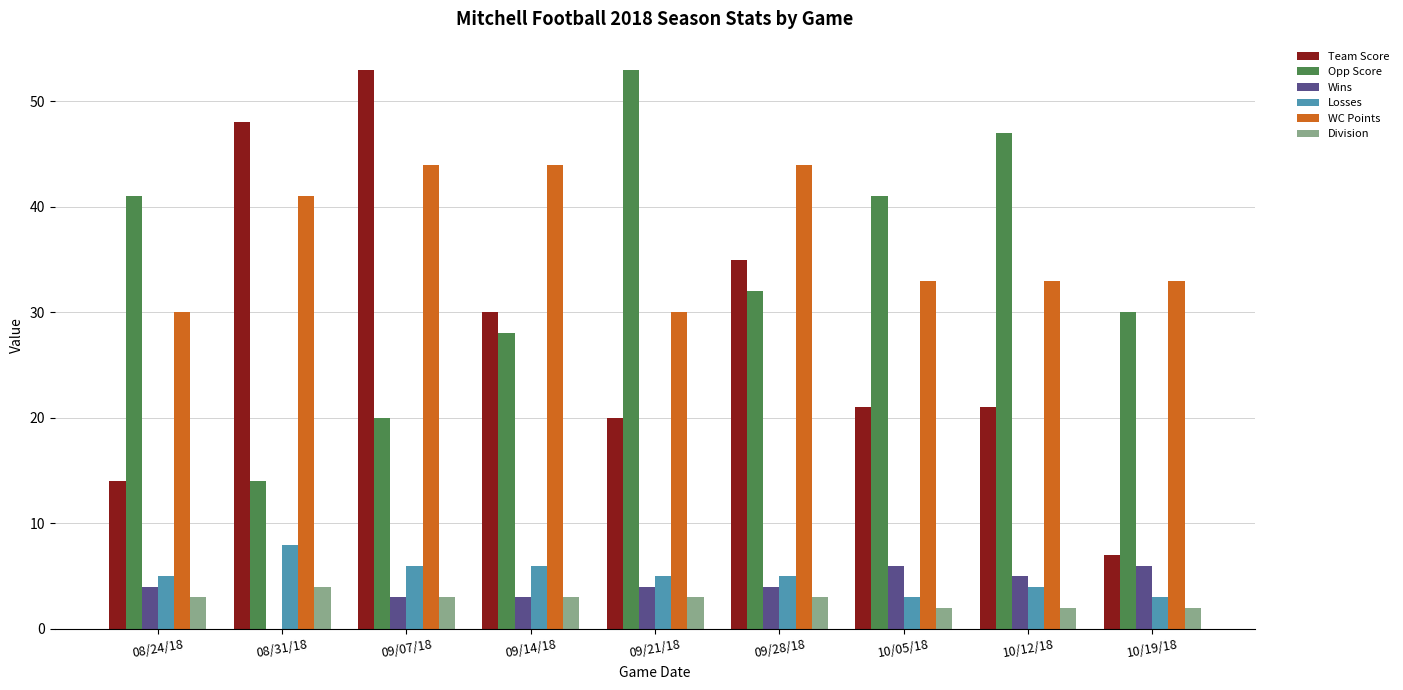

What is the greatest value displayed?

53